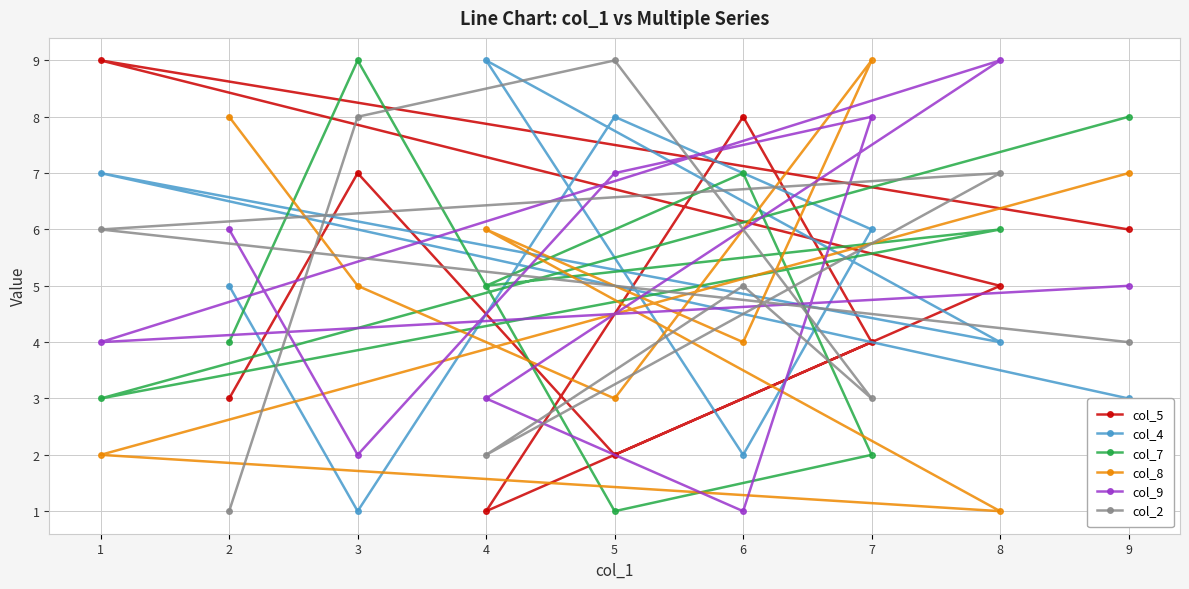

True or false: col_2 and col_7 intersect in this chart.

True